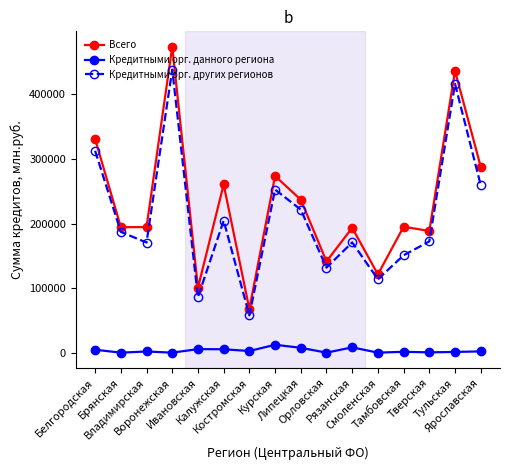

Is it true that Кредитными орг. данного региона equals 438 at Тверская?

True